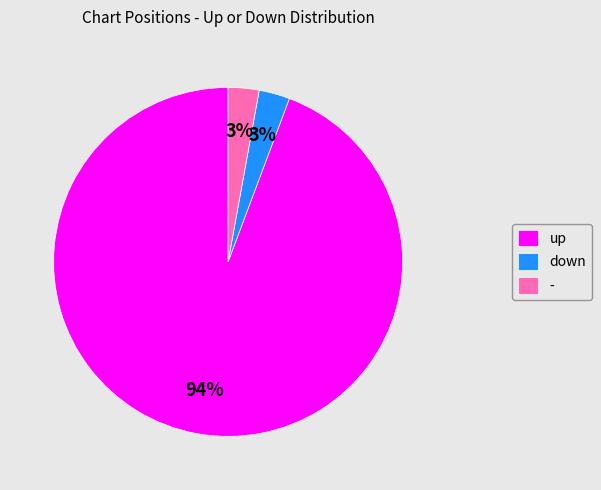

How many slices are in this pie chart?

3